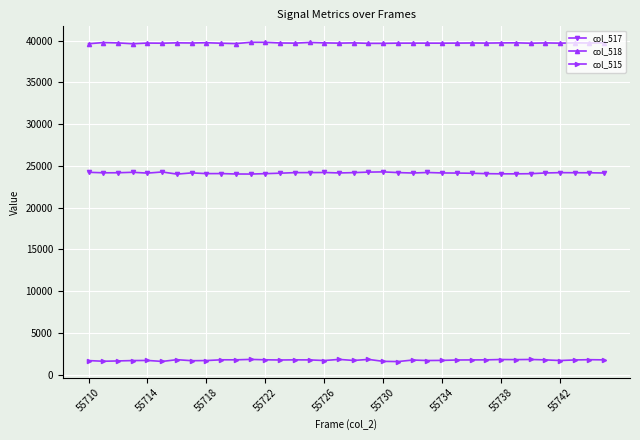

Which series has the largest total across all categories?

col_518